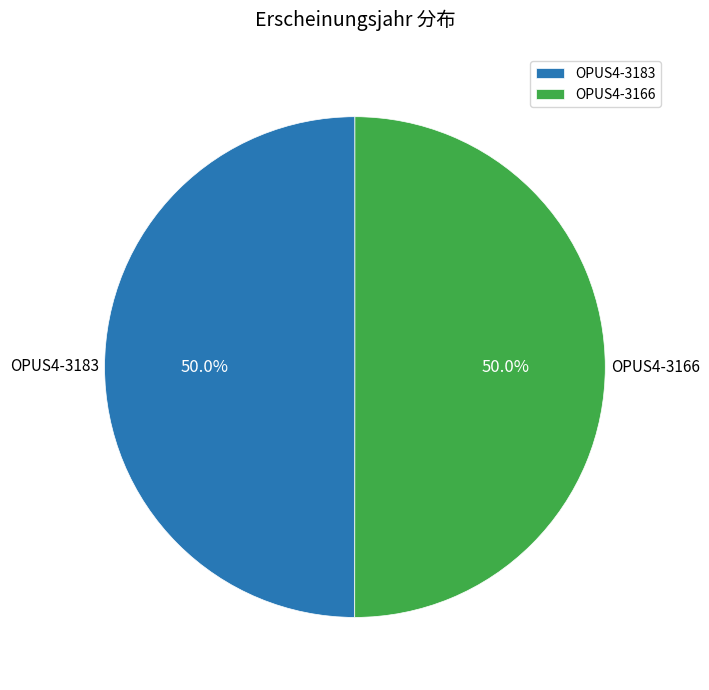

What percentage do OPUS4-3166 and OPUS4-3183 together represent?

100.0%